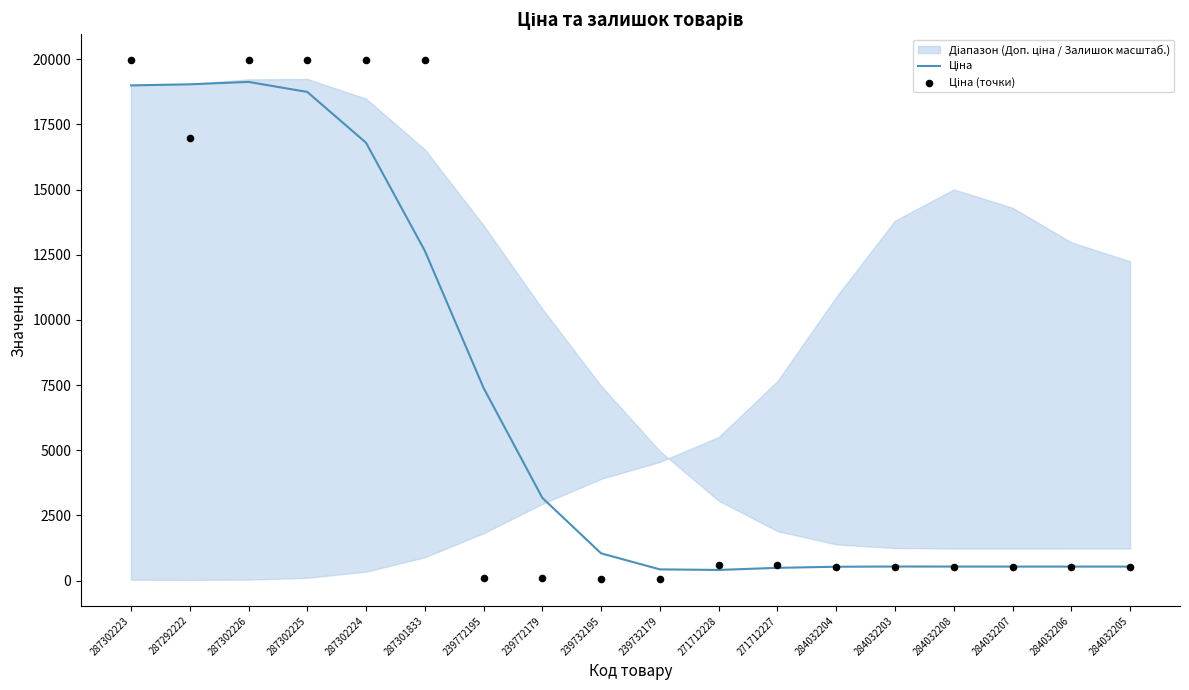

At how many categories does at least one series exceed 18369?

6